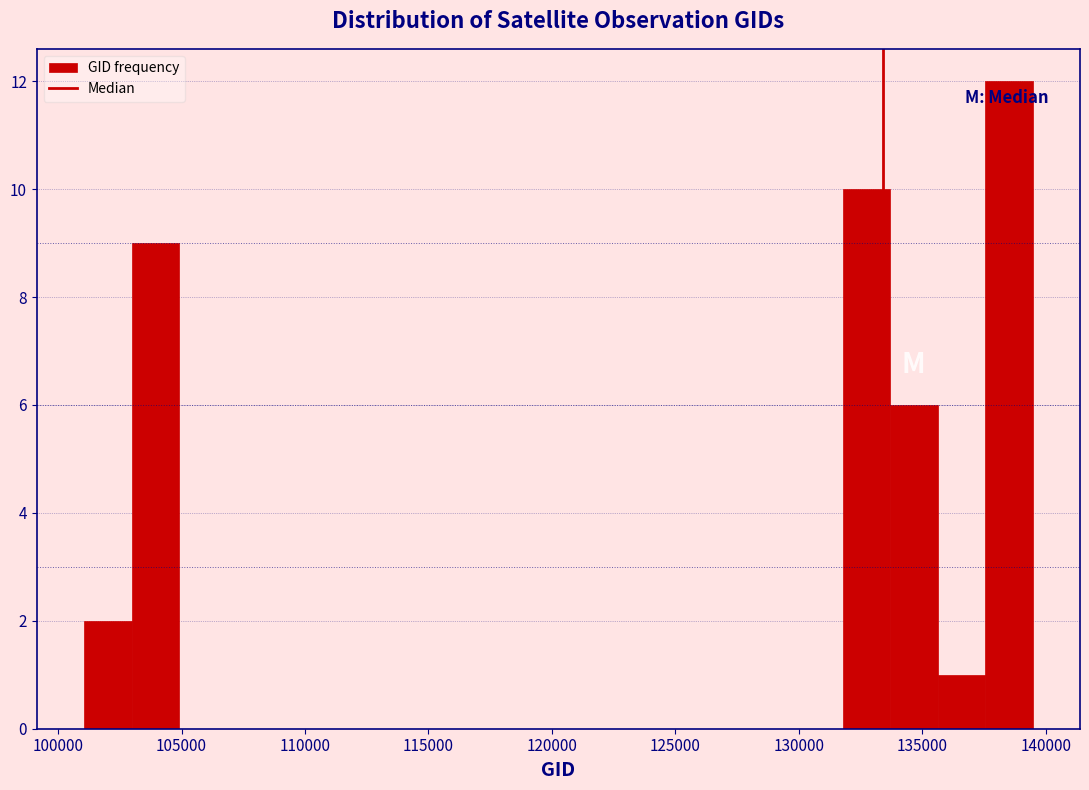

Around what value on the x-axis is the tallest bar? Give the approximate position of its centre, as read against the axis.

138500